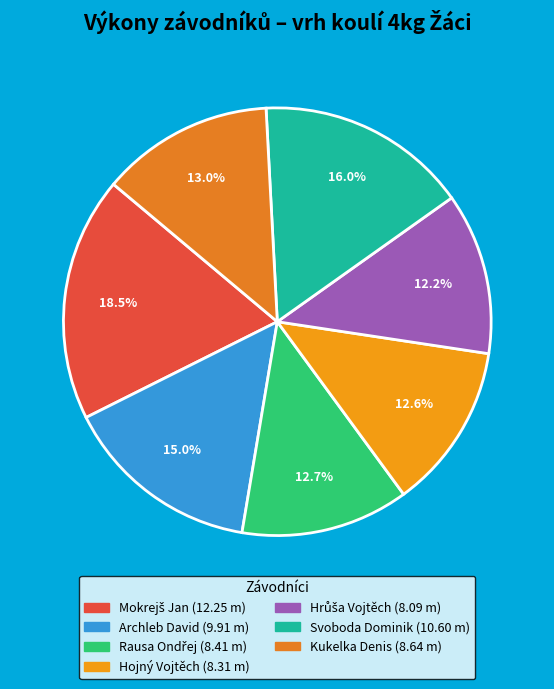

What is the total percentage of Hrůša Vojtěch and Rausa Ondřej?

24.9%